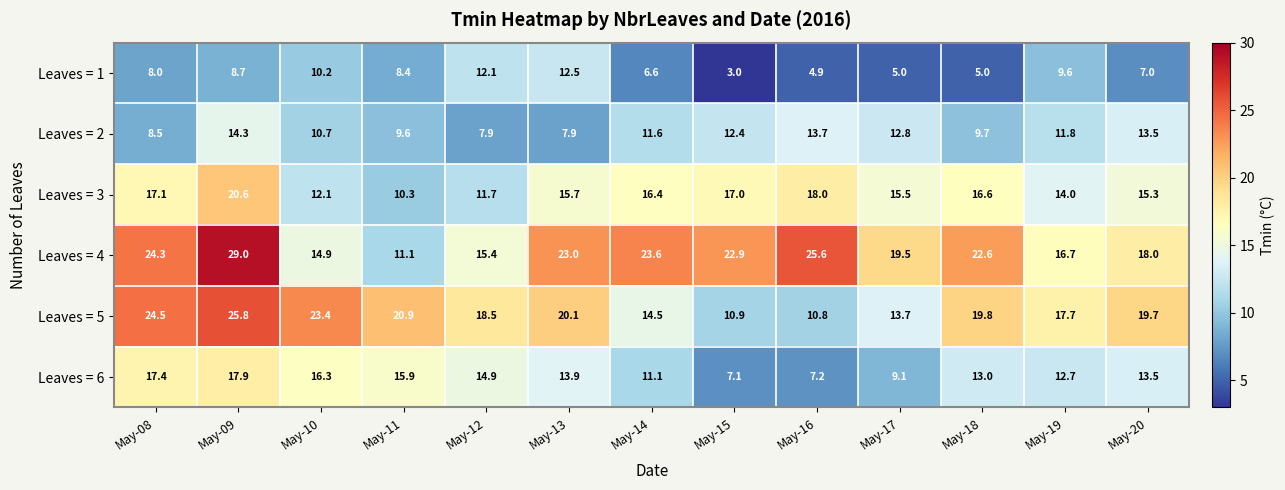

Rank the series at May-17 from lowest to highest value.

Leaves = 1, Leaves = 6, Leaves = 2, Leaves = 5, Leaves = 3, Leaves = 4